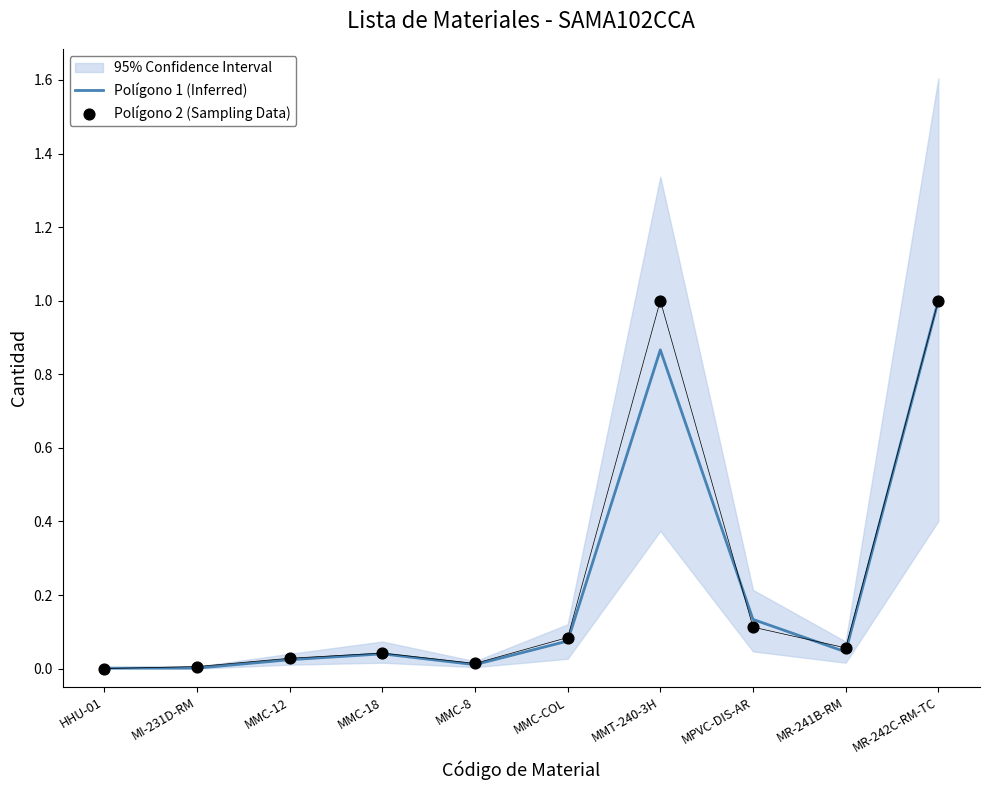

At which category is the sum across all series the highest?

MR-242C-RM-TC